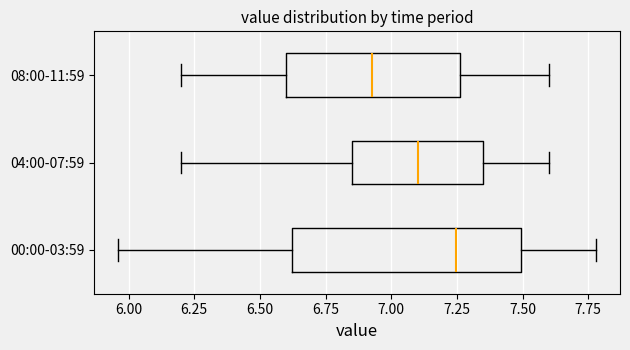

Reading bottom to top, transcribe this box plot: for each box, give where its median line is, the range the box spans, and where its two whiskers end, as read against the x-axis. The values are not printed on the chart, so give them approximately, as read against the axis.

00:00-03:59: median 7.25, box 6.60 to 7.50, whiskers 5.95 to 7.80
04:00-07:59: median 7.10, box 6.85 to 7.35, whiskers 6.20 to 7.60
08:00-11:59: median 6.95, box 6.60 to 7.25, whiskers 6.20 to 7.60